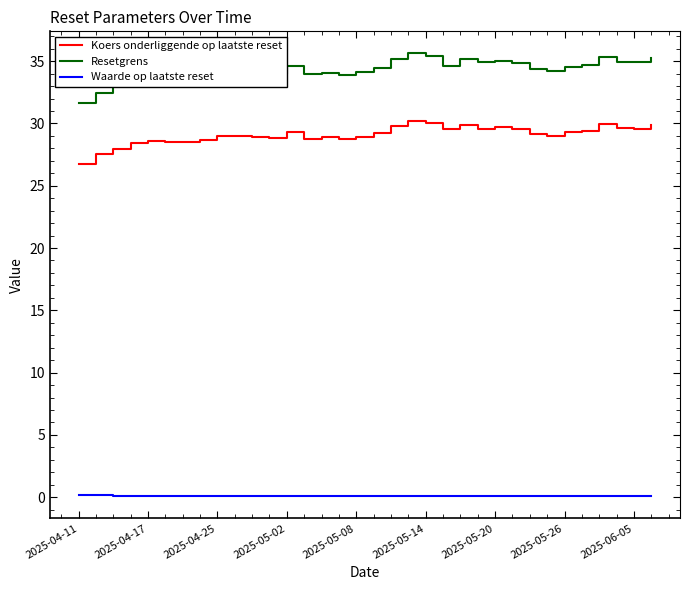

What is the difference between the second highest and second lowest values in the Waarde op laatste reset series?

0.1